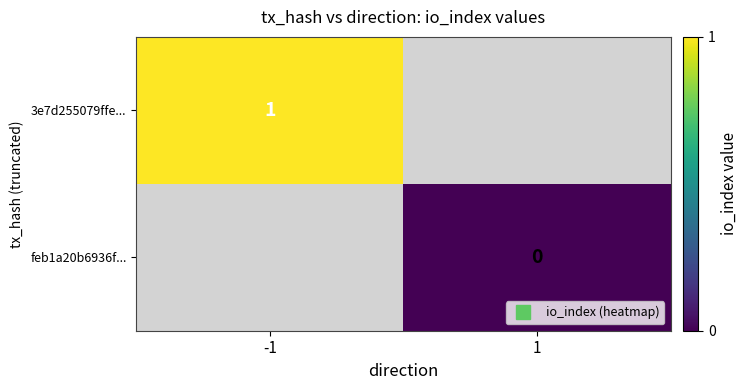

Rank the series by their maximum value, from highest to lowest.

3e7d255079ffe..., feb1a20b6936f...